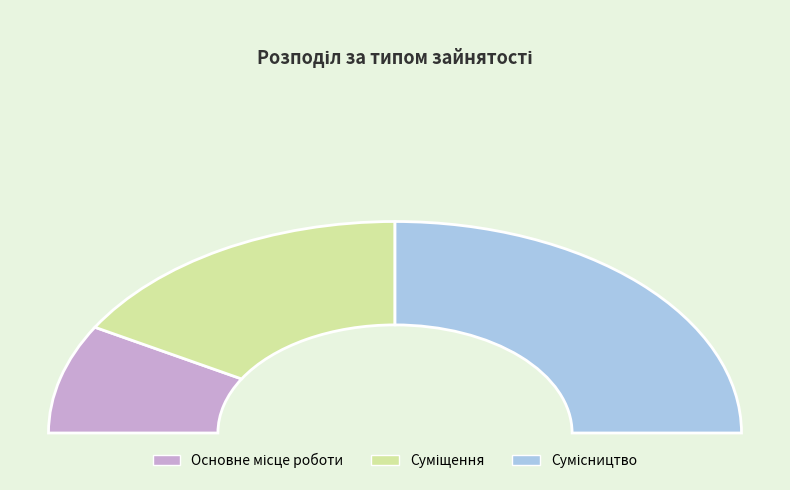

What percentage is the Сумісництво slice, to the nearest percent?

50%